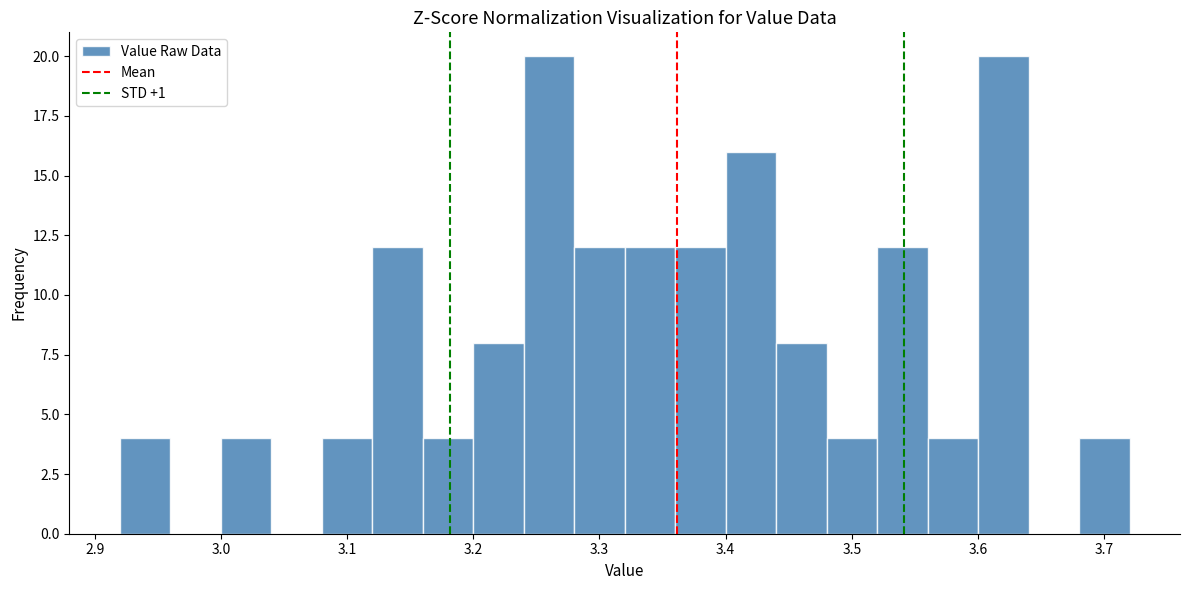

Reading left to right, transcribe this chart: for each bar, give the range it covers on the x-axis and its height. The values are not printed on the chart, so give them approximately, as read against the axis.

2.92 to 2.96: 4
2.96 to 3.00: 0
3.00 to 3.04: 4
3.04 to 3.08: 0
3.08 to 3.12: 4
3.12 to 3.16: 12
3.16 to 3.20: 4
3.20 to 3.24: 8
3.24 to 3.28: 20
3.28 to 3.32: 12
3.32 to 3.36: 12
3.36 to 3.40: 12
3.40 to 3.44: 16
3.44 to 3.48: 8
3.48 to 3.52: 4
3.52 to 3.56: 12
3.56 to 3.60: 4
3.60 to 3.64: 20
3.64 to 3.68: 0
3.68 to 3.72: 4